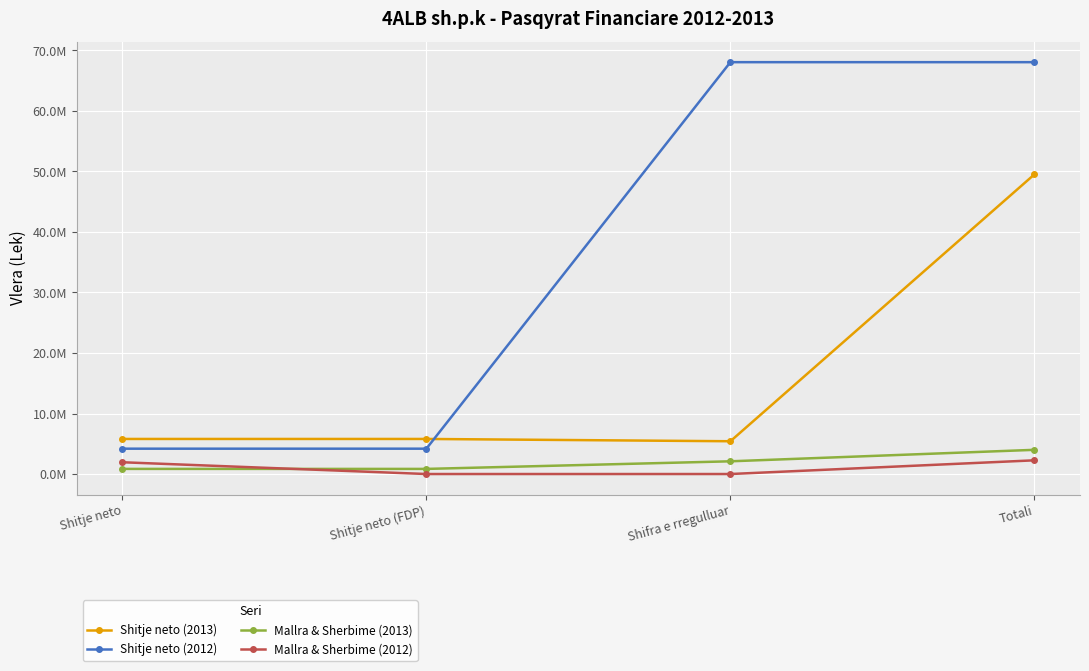

Rank the categories by Mallra & Sherbime (2013) value from highest to lowest.

Totali, Shifra e rregulluar, Shitje neto, Shitje neto (FDP)